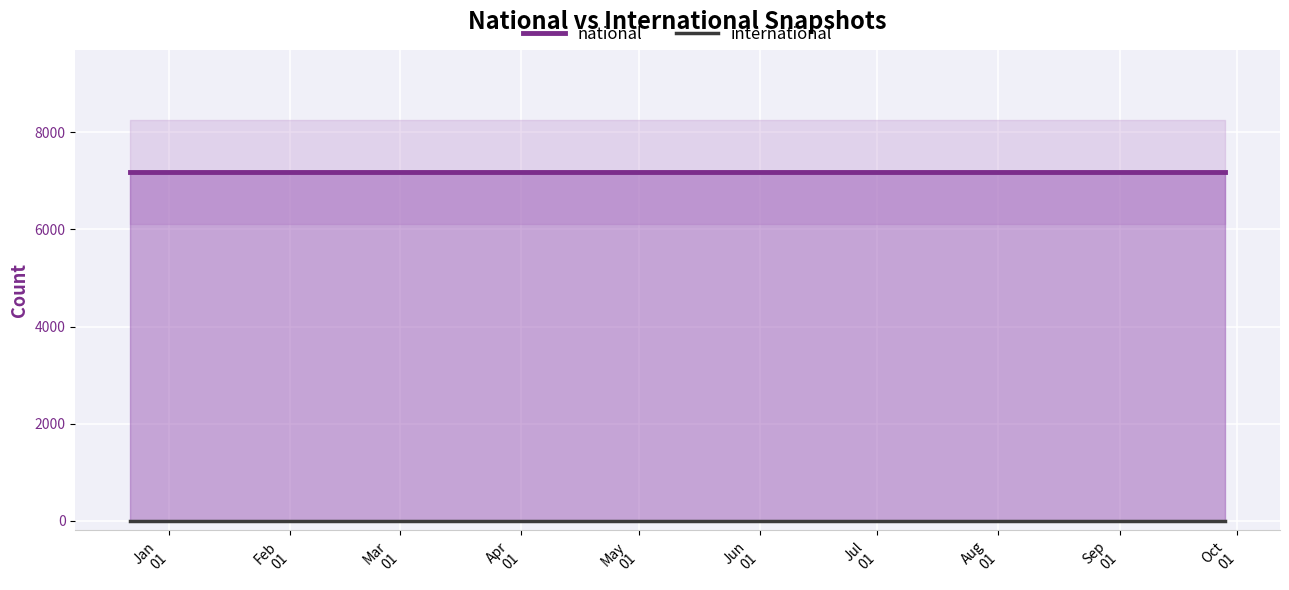

Is the value of international at Mar
01 greater than the value of national at Jan
01?

No